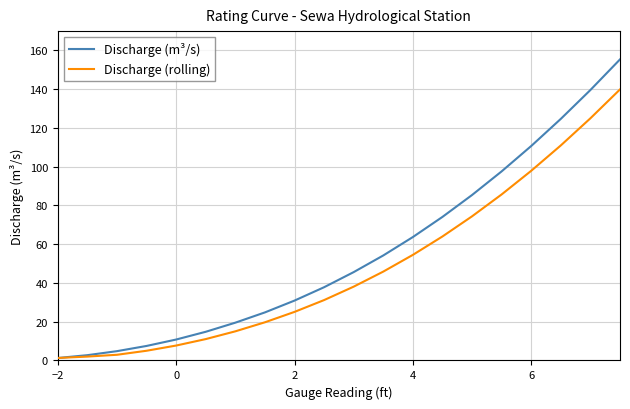

List the series in order of their overall mean, lowest first.

Discharge (rolling), Discharge (m³/s)